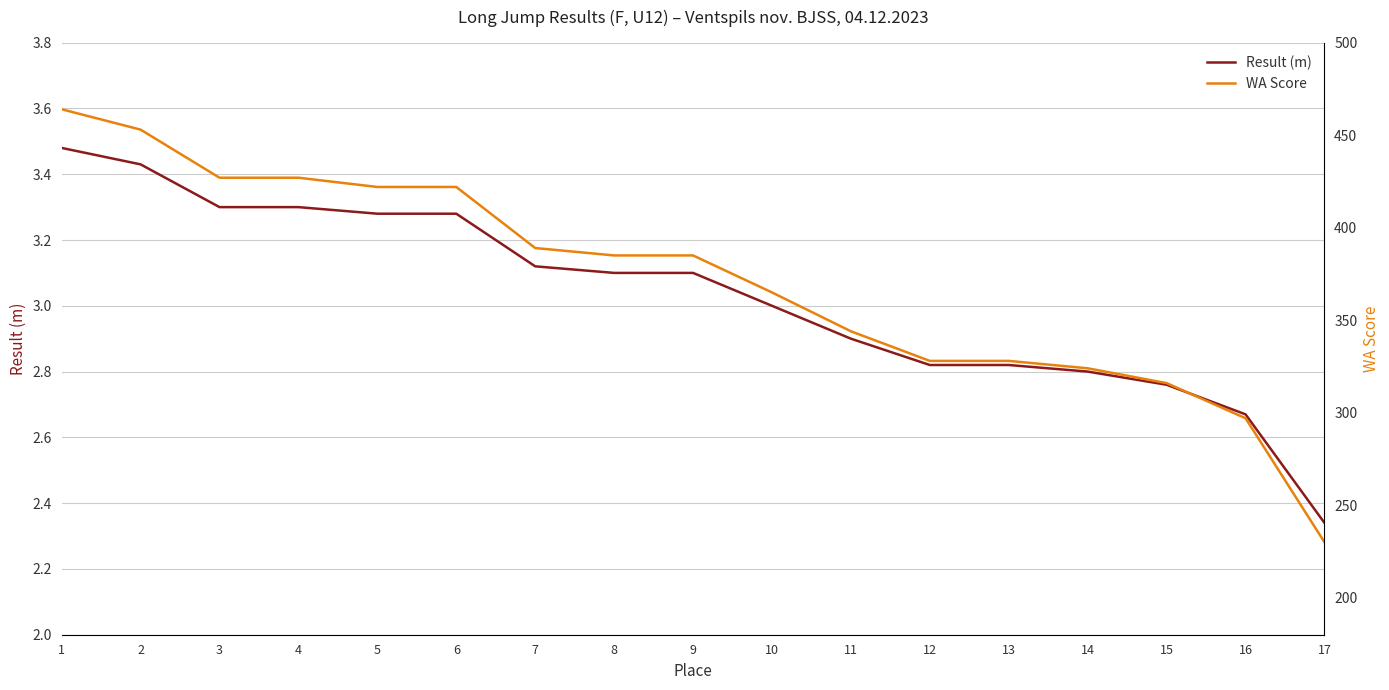

What is the value of the Result (m) point at the 6th from the left?

3.3